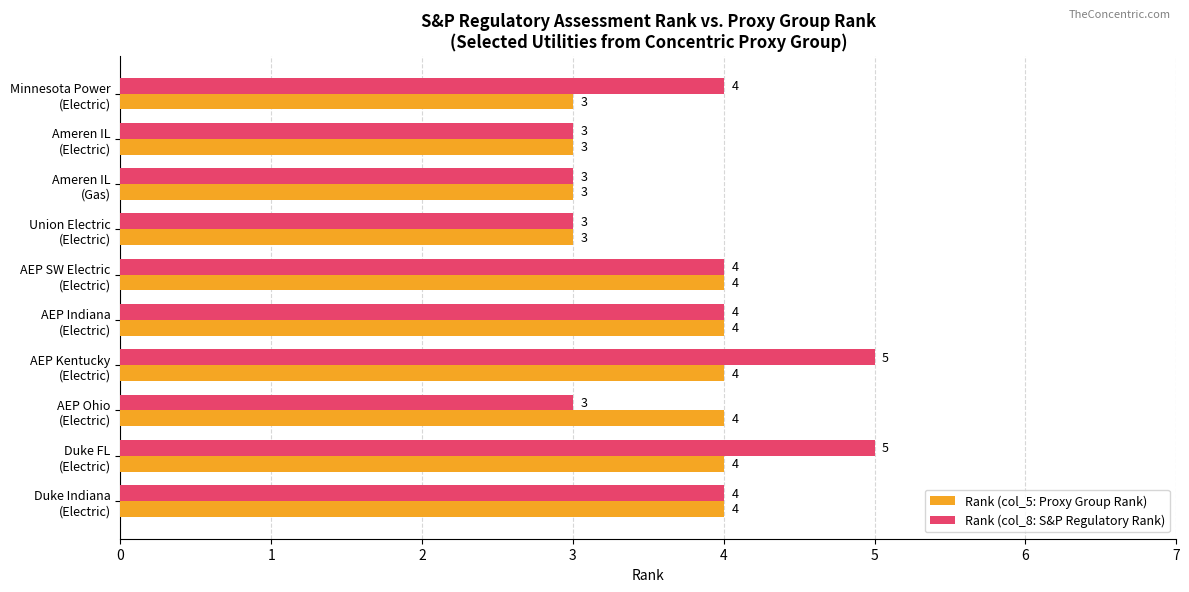

Which series has the largest range (max minus min)?

Rank (col_8: S&P Regulatory Rank)